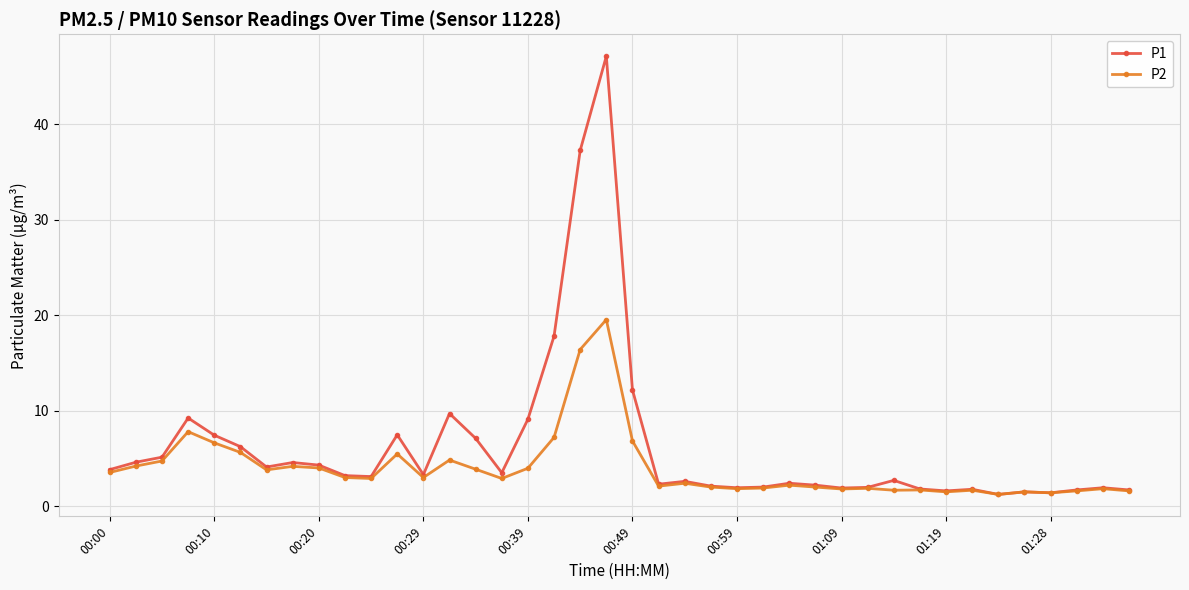

What is the average value of the P2 series?

4.0